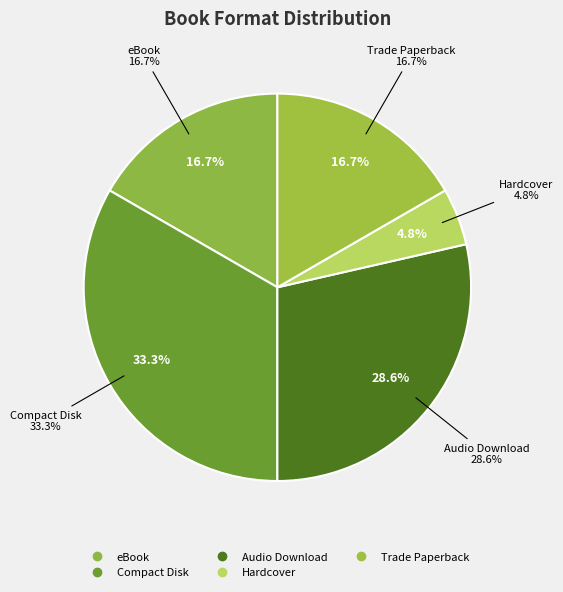

Is there any slice that represents more than half of the pie?

No